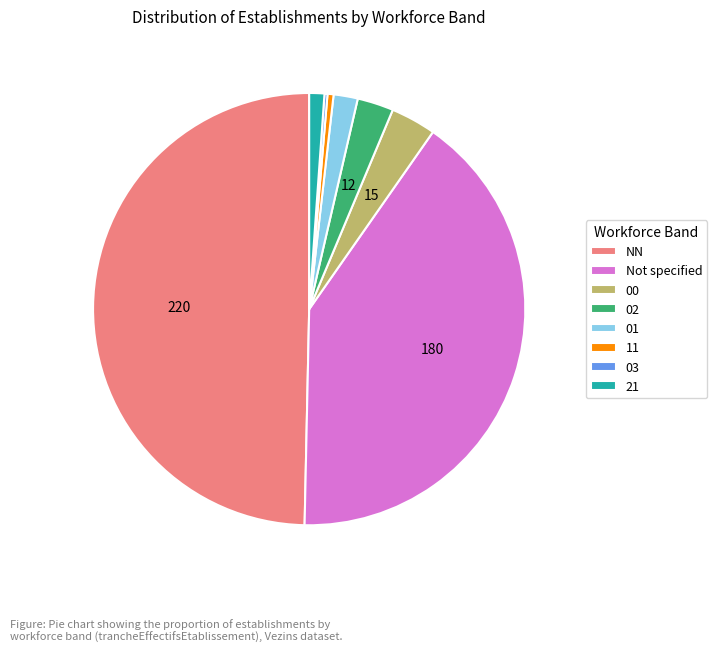

Is Not specified the majority of the pie?

No